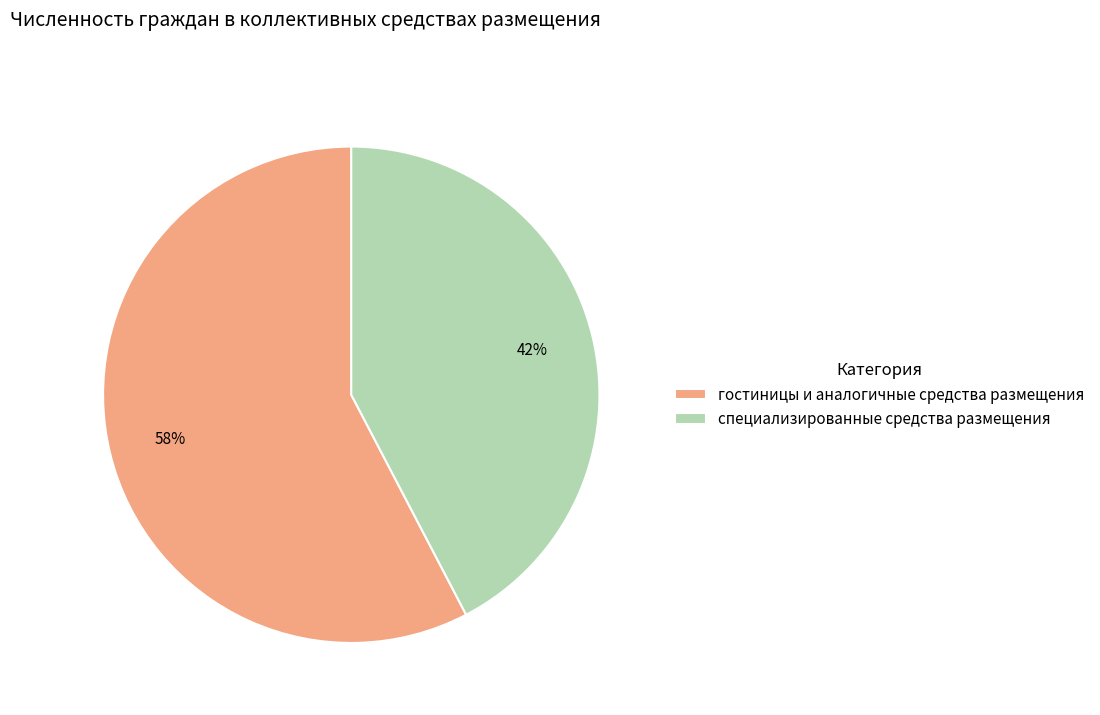

Which category has the smallest portion of the pie?

специализированные средства размещения